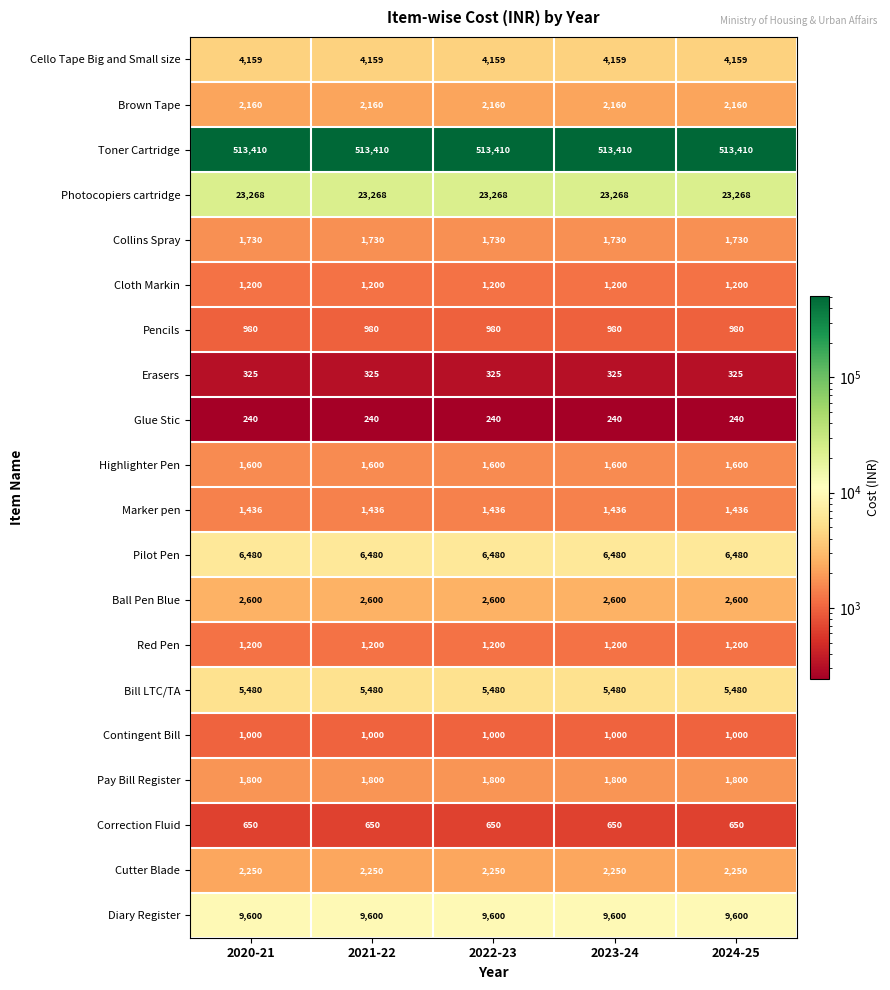

What is the maximum value for Cello Tape Big and Small size?

4159